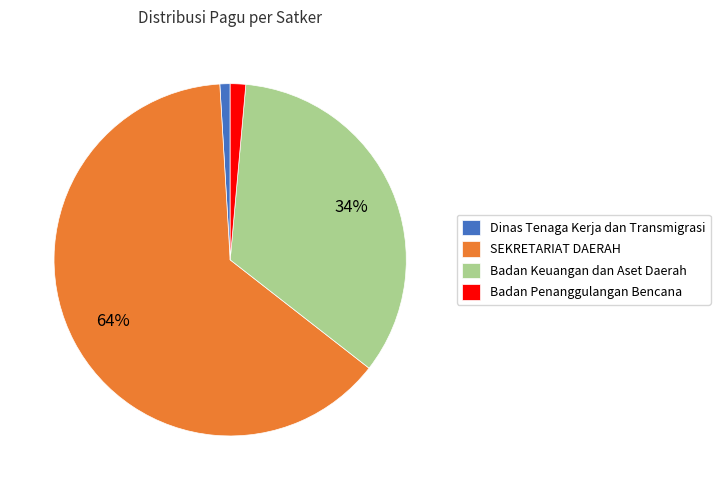

Is the sum of Dinas Tenaga Kerja dan Transmigrasi and SEKRETARIAT DAERAH greater than half?

Yes